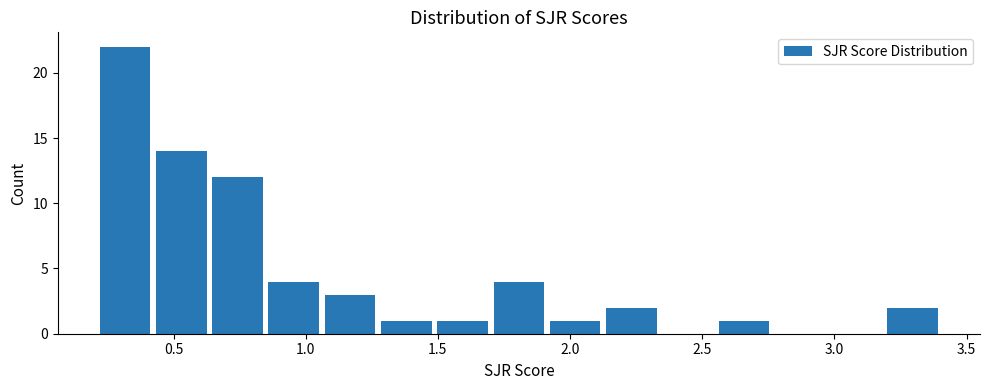

What is the height of the bar covering 1.70 to 1.90 on the x-axis? Neither the bar edges nor the heights are printed on the chart, so give them approximately, as read against the axes.

4